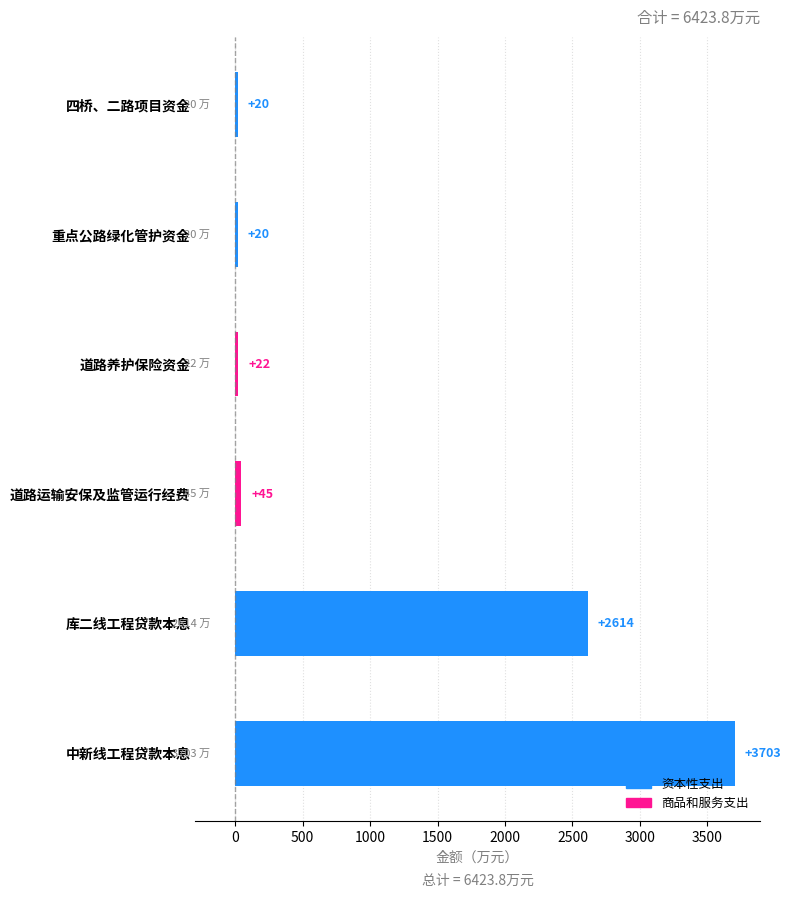

What is the sum of the values at 库二线工程贷款本息 and 道路运输安保及监管运行经费?

2659.0